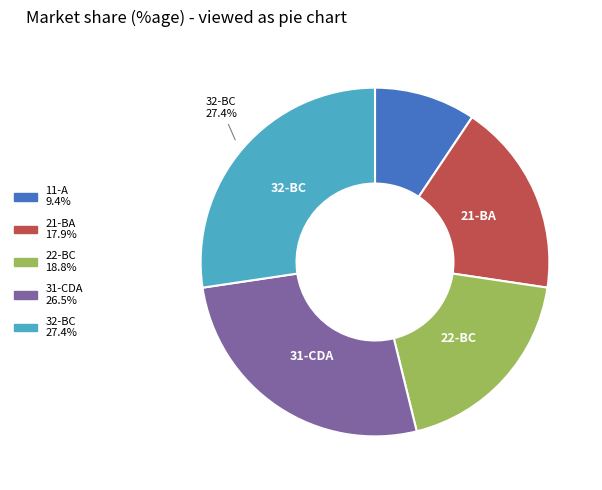

Is there any slice that represents more than half of the pie?

No